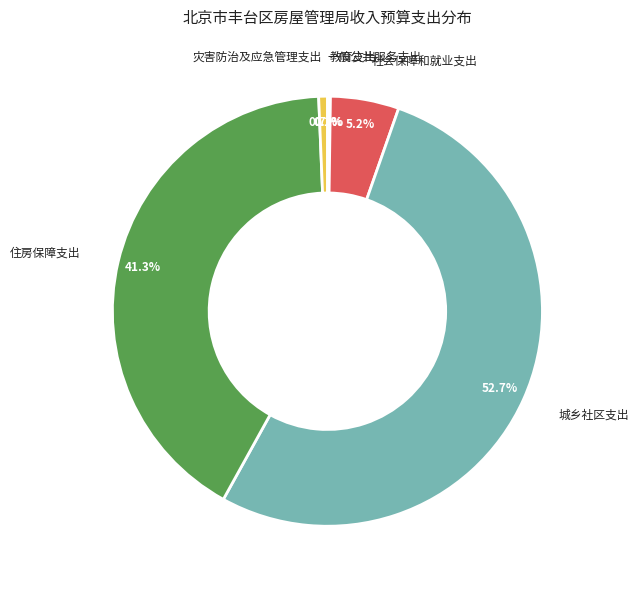

Which category has the biggest portion of the pie?

城乡社区支出